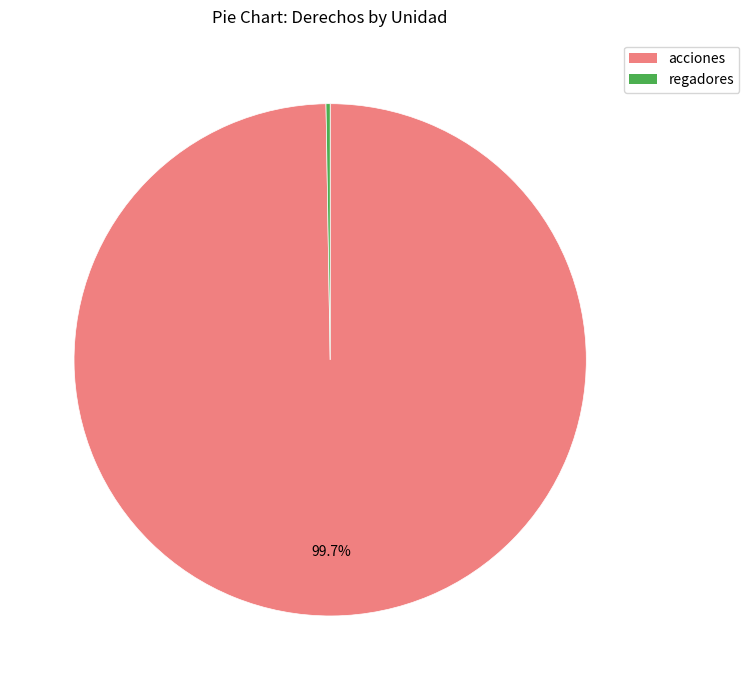

Which category has the biggest portion of the pie?

acciones